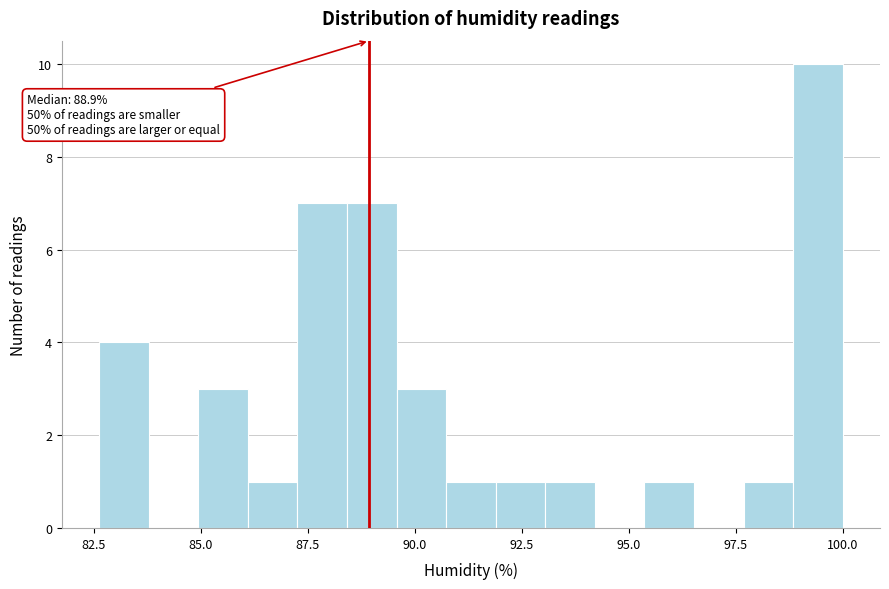

Around what value on the x-axis is the tallest bar? Give the approximate position of its centre, as read against the axis.

99.5